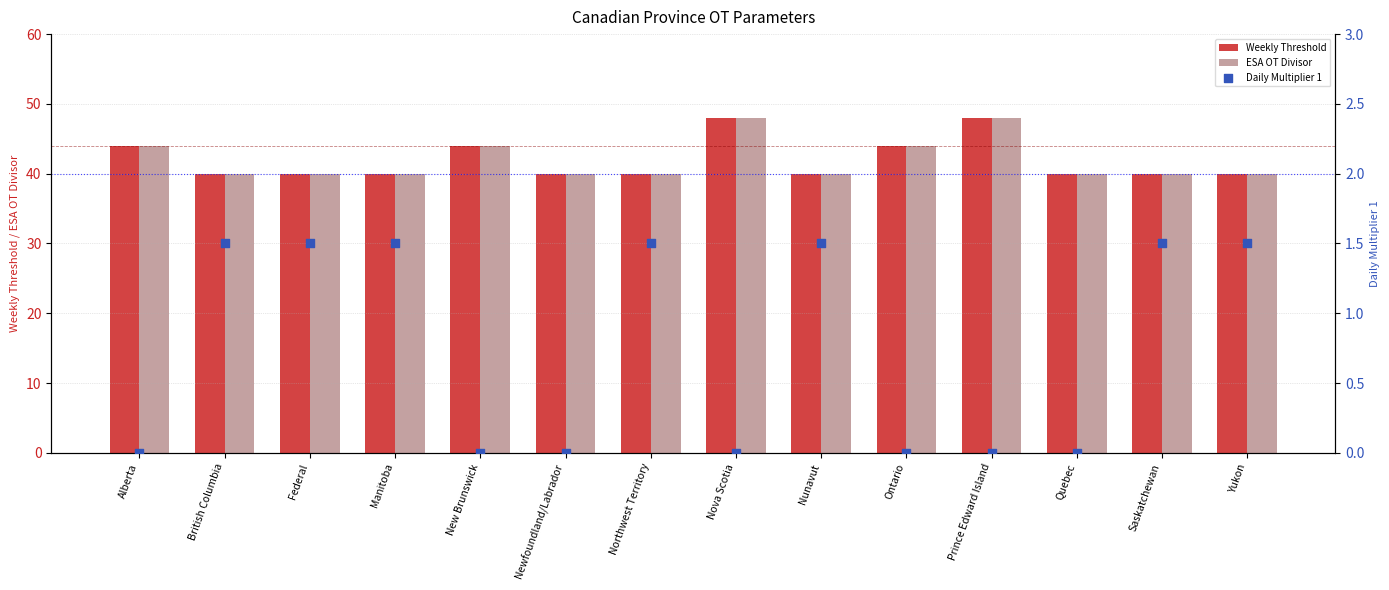

Which series has the largest total across all categories?

Weekly Threshold